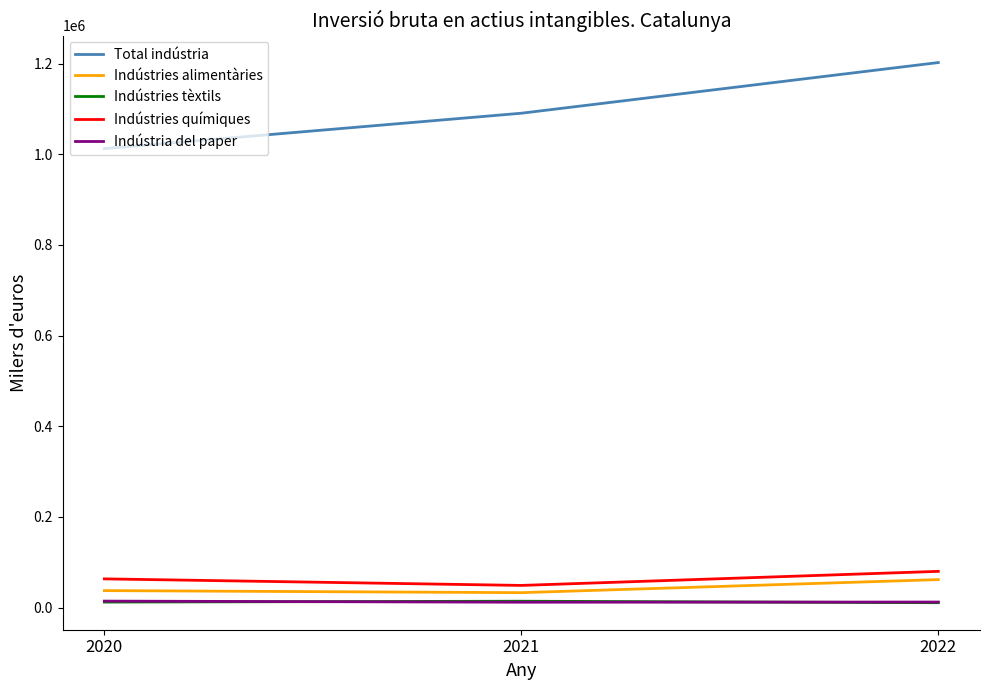

At which category is the sum across all series the highest?

2022